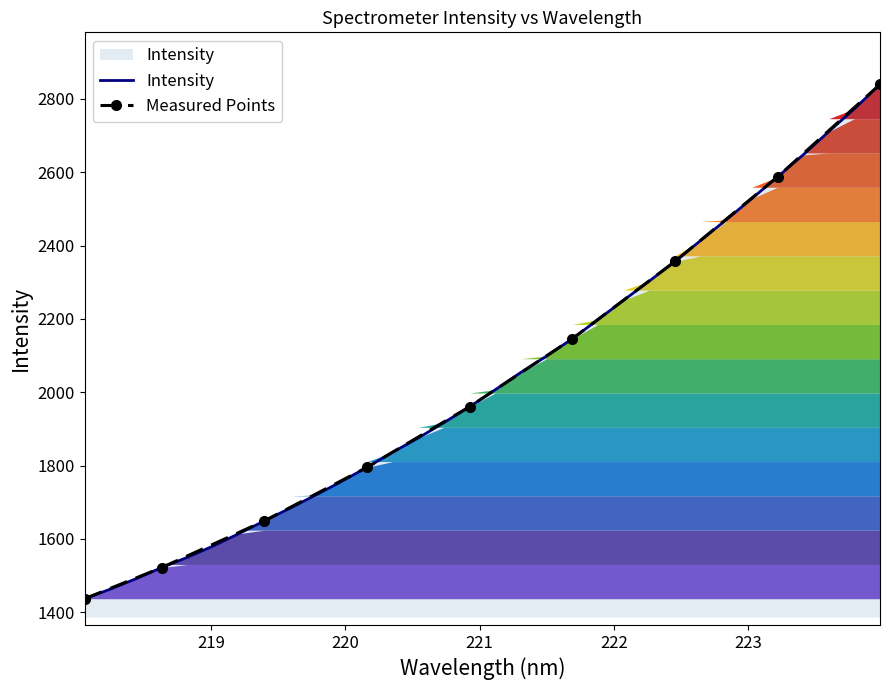

How many lines are shown in the chart?

1